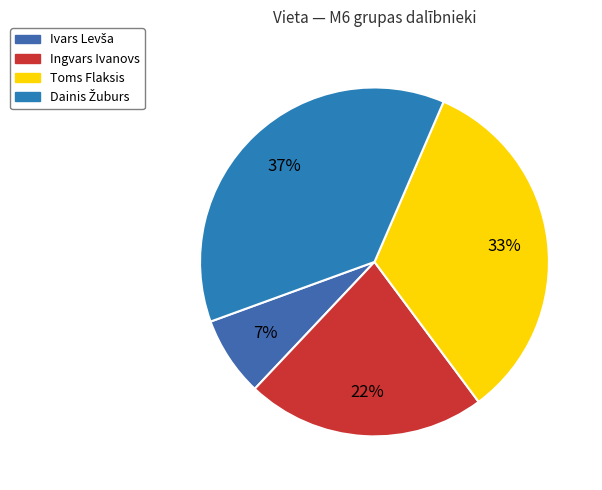

Combined, do Toms Flaksis and Ingvars Ivanovs account for over 50%?

Yes